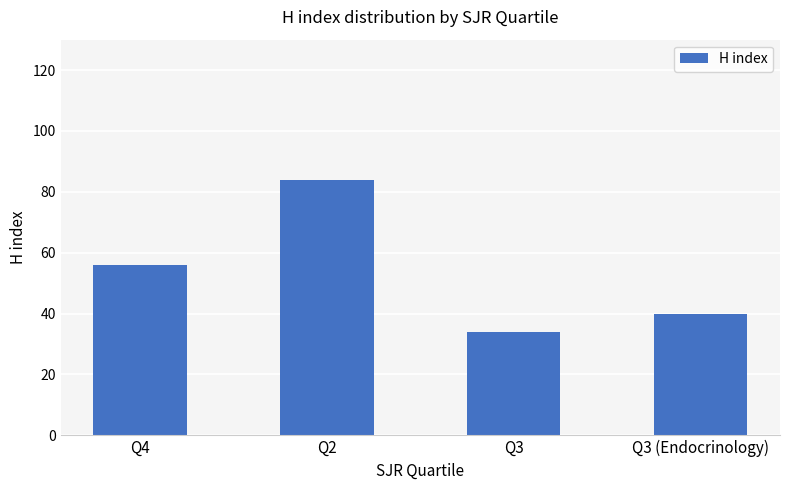

At which label is the value closest to 59?

Q4